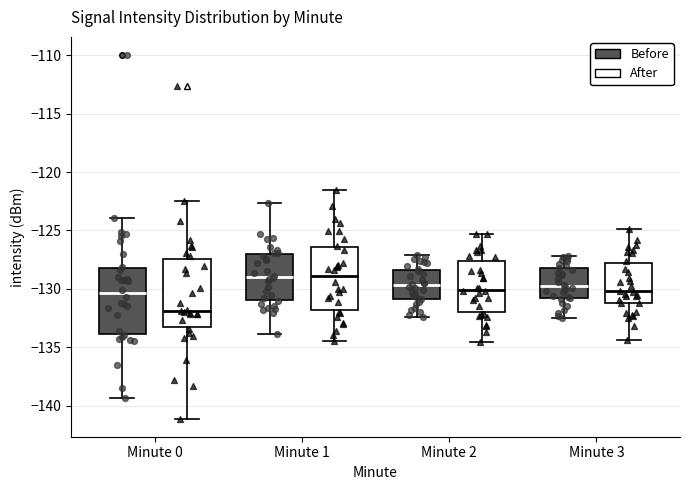

Reading left to right, transcribe this box plot: for each box, give where its median line is, the range the box spans, and where its two whiskers end, as read against the y-axis. The values are not printed on the chart, so give them approximately, as read against the axis.

Minute 0 (Before): median -130.5, box -134.0 to -128.0, whiskers -139.5 to -124.0
Minute 0 (After): median -132.0, box -133.5 to -127.5, whiskers -141.0 to -122.5
Minute 1 (Before): median -129.0, box -131.0 to -127.0, whiskers -134.0 to -122.5
Minute 1 (After): median -129.0, box -132.0 to -126.5, whiskers -134.5 to -121.5
Minute 2 (Before): median -129.5, box -131.0 to -128.5, whiskers -132.5 to -127.0
Minute 2 (After): median -130.0, box -132.0 to -127.5, whiskers -134.5 to -125.5
Minute 3 (Before): median -129.5, box -131.0 to -128.0, whiskers -132.5 to -127.0
Minute 3 (After): median -130.0, box -131.0 to -127.5, whiskers -134.5 to -125.0